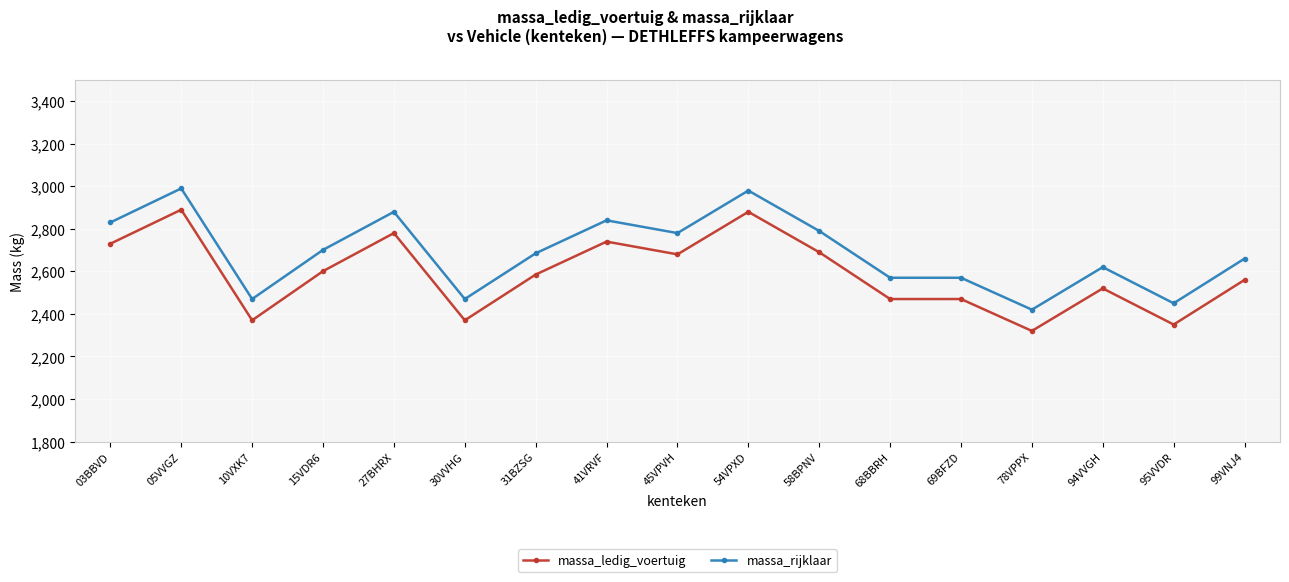

What is the maximum value shown in the chart?

2990